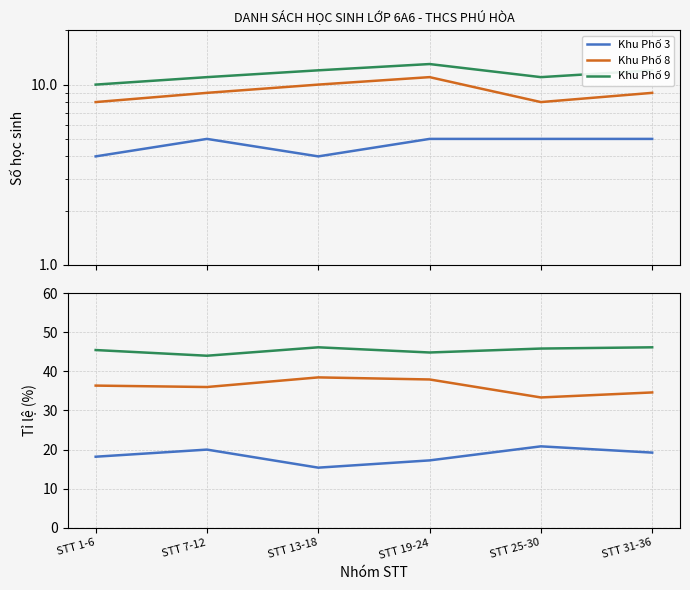

What is the maximum value for Khu Phố 9?

46.2